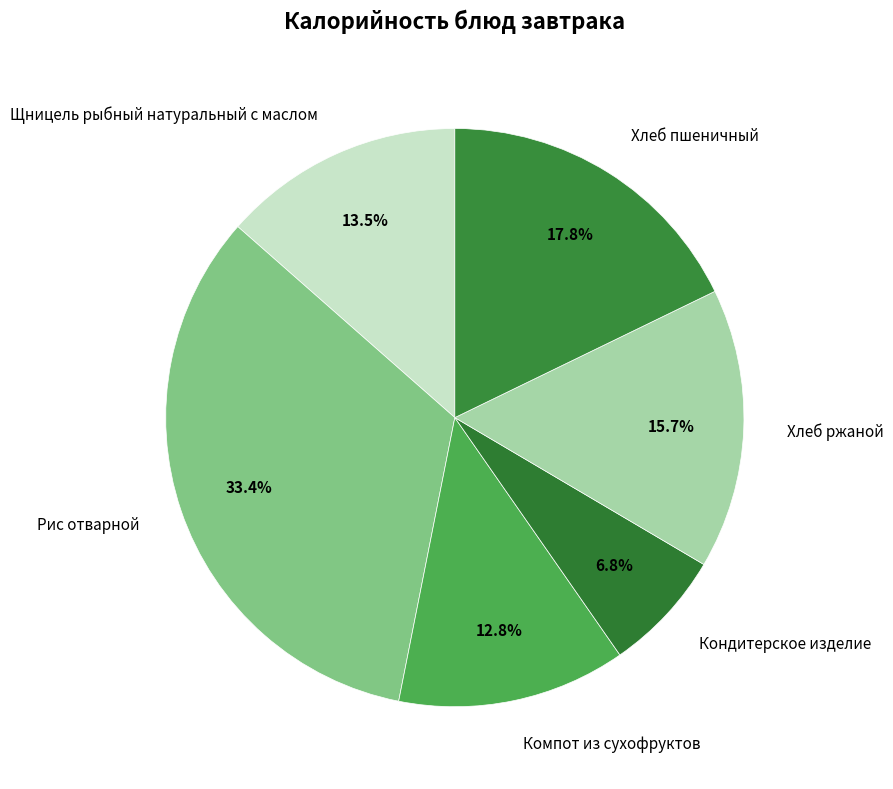

How many slices are in this pie chart?

6